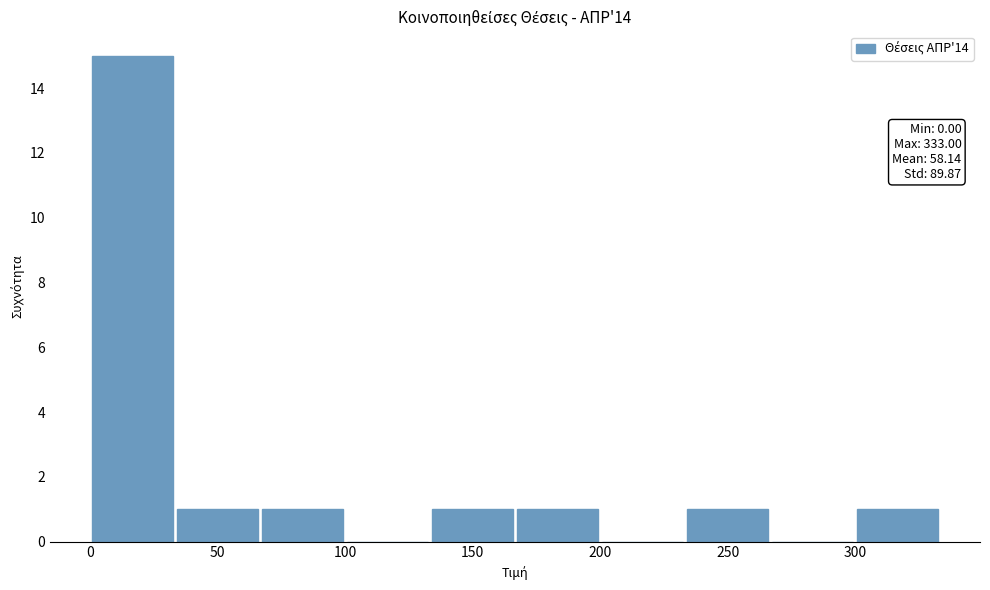

Which range on the x-axis has the tallest bar?

0 to 35